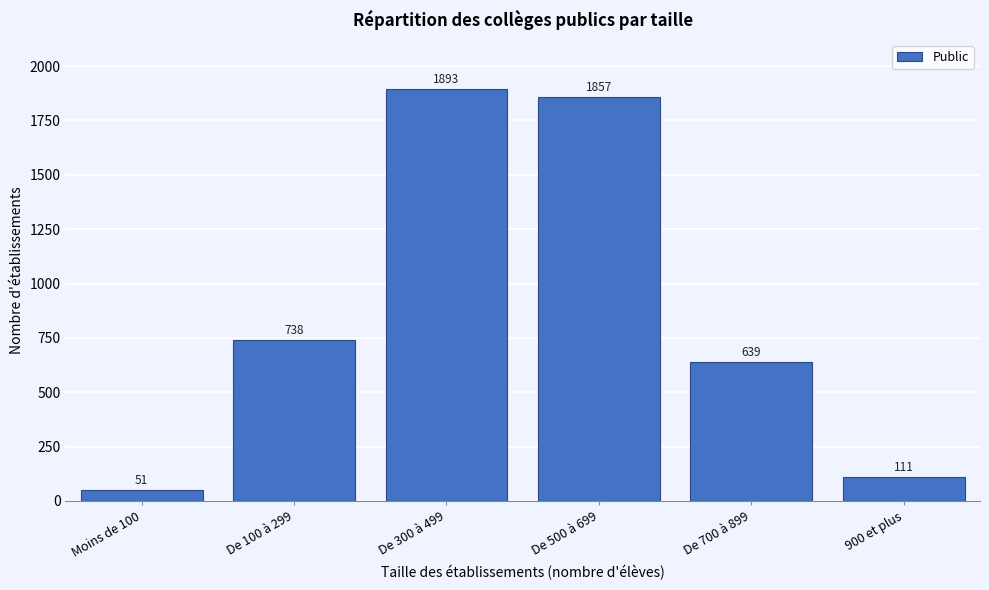

Reading right to left, transcribe all the data shown in this chart.

900 et plus=111	De 700 à 899=639	De 500 à 699=1857	De 300 à 499=1893	De 100 à 299=738	Moins de 100=51